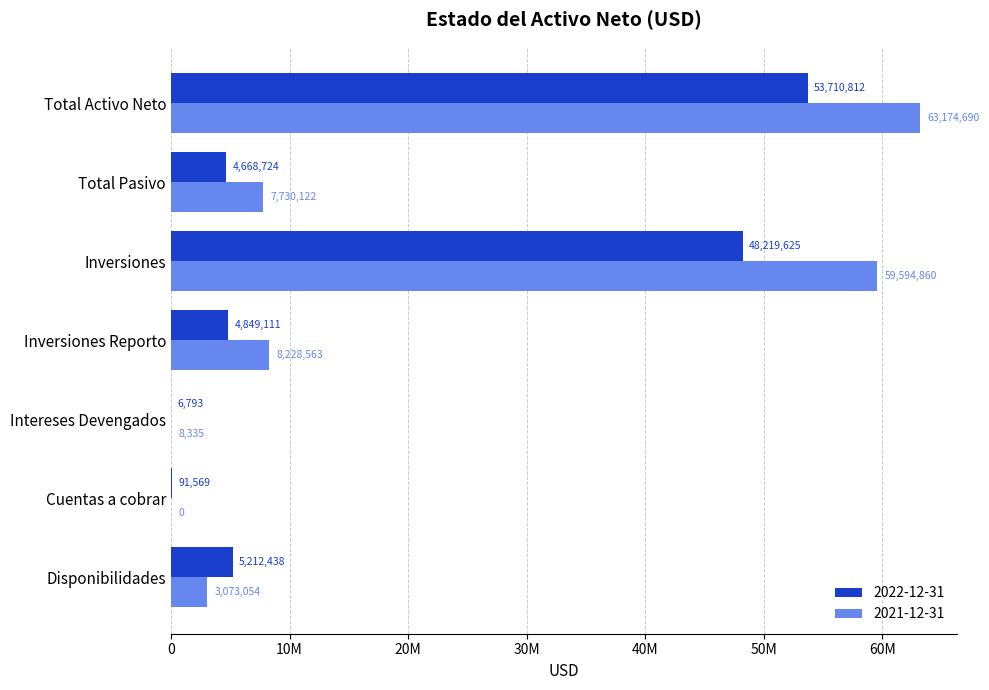

What are all the series names shown in the legend?

2022-12-31, 2021-12-31